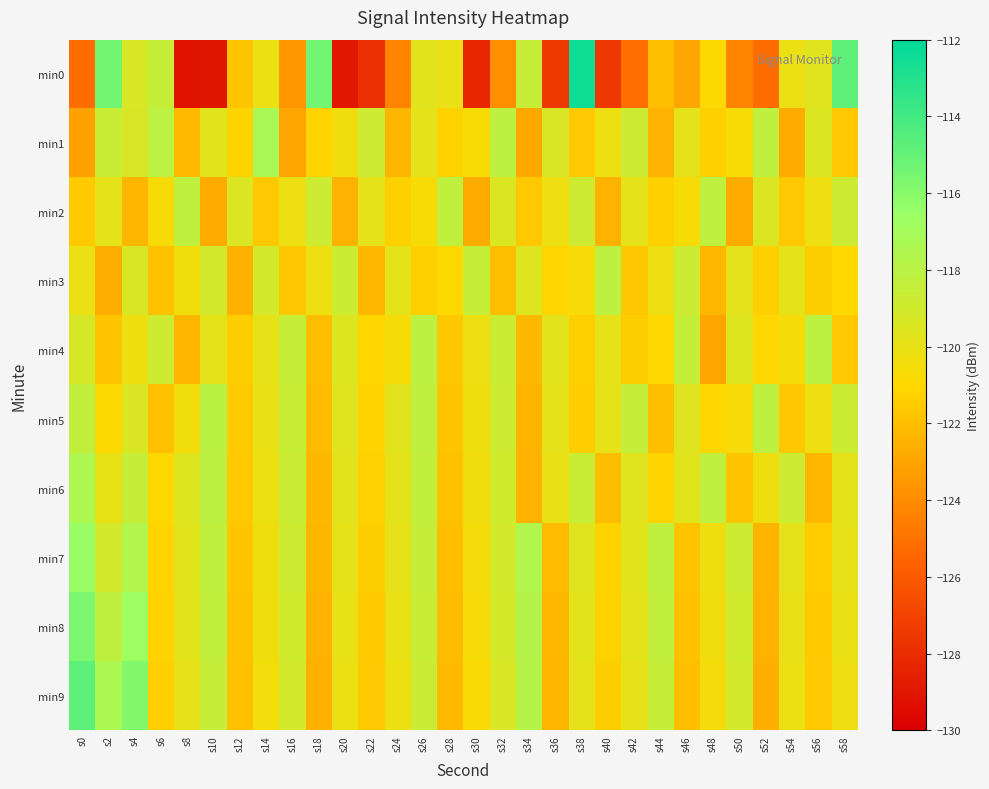

List the series in order of their peak value, highest first.

min0, min9, min8, min7, min1, min6, min5, min4, min3, min2